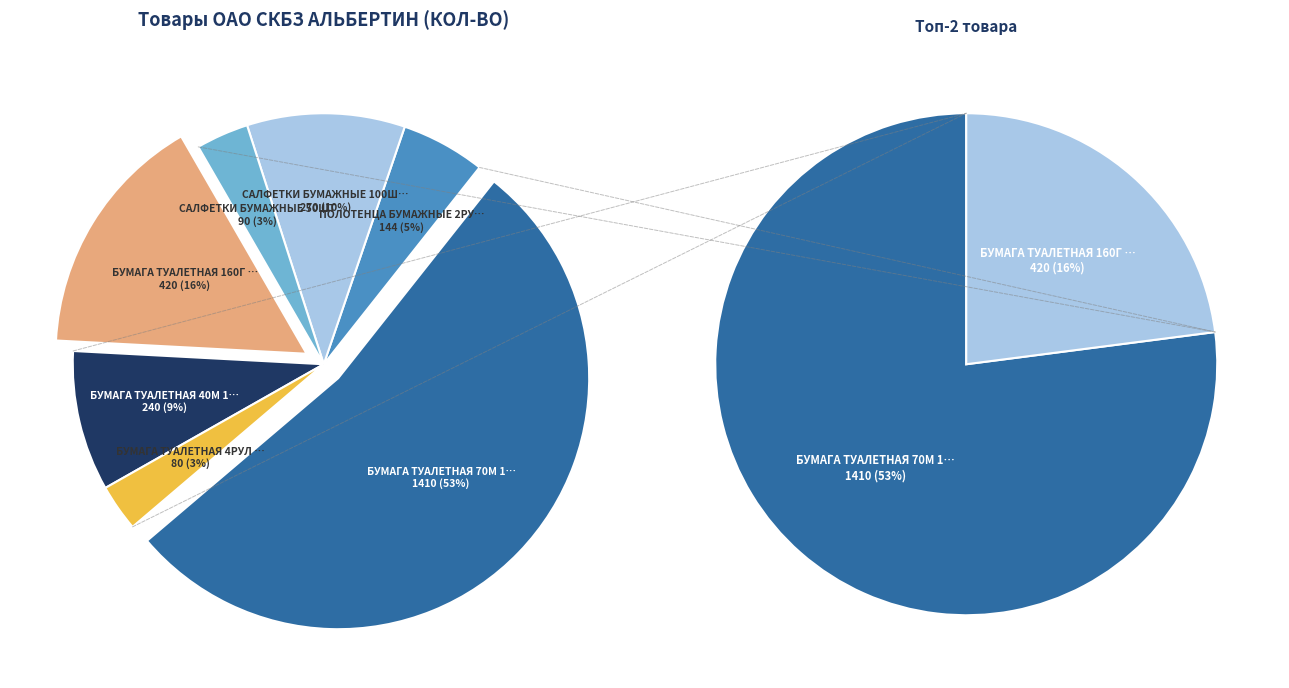

Is it true that БУМАГА ТУАЛЕТНАЯ 40М 1СЛ is 17% of the pie?

False